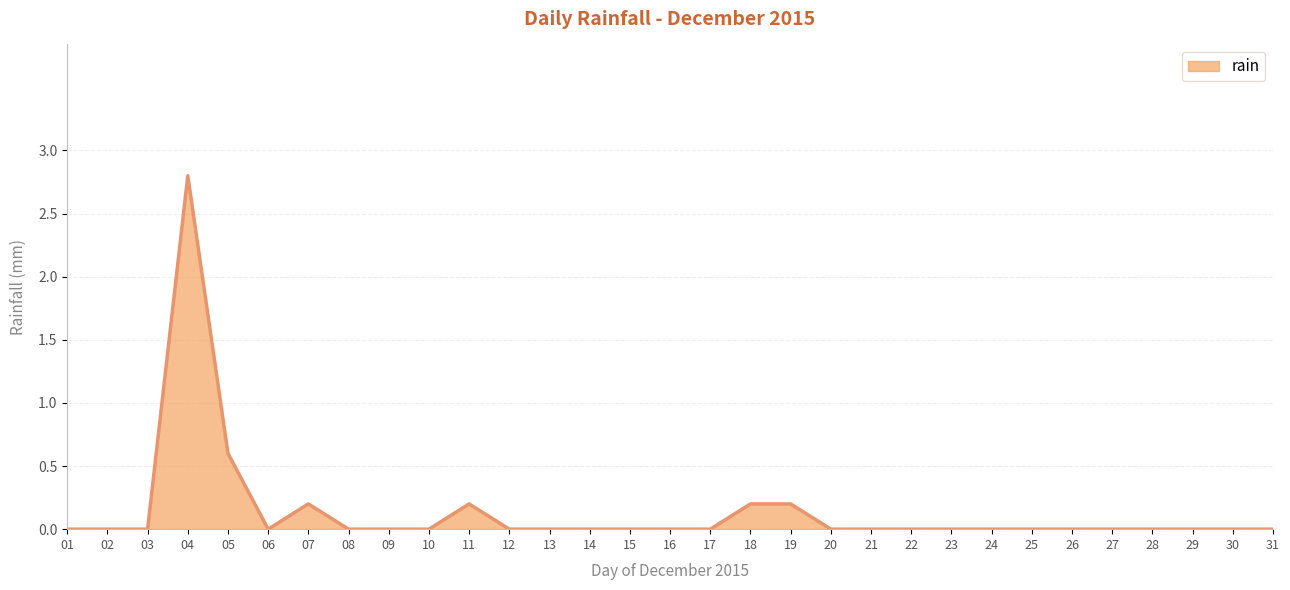

Does the chart have visible grid lines?

Yes